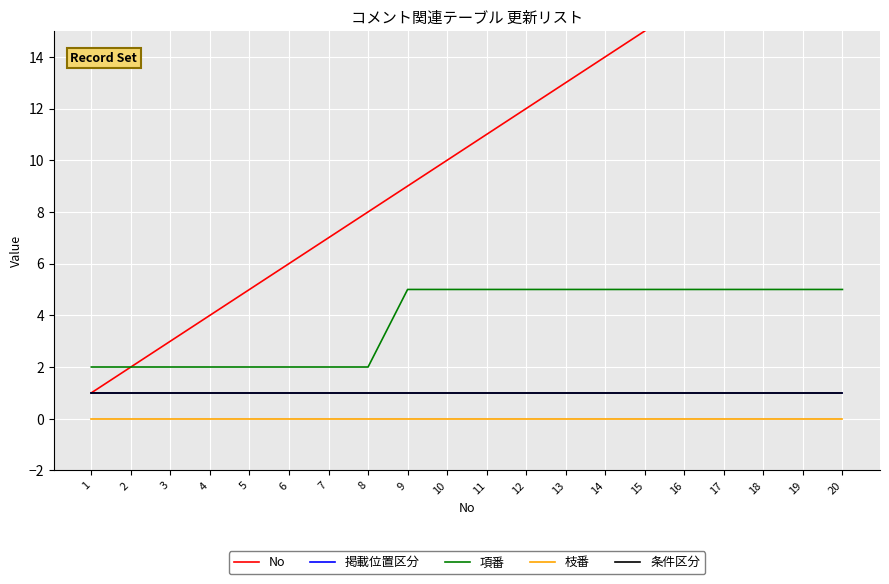

True or false: 枝番 and No intersect in this chart.

False